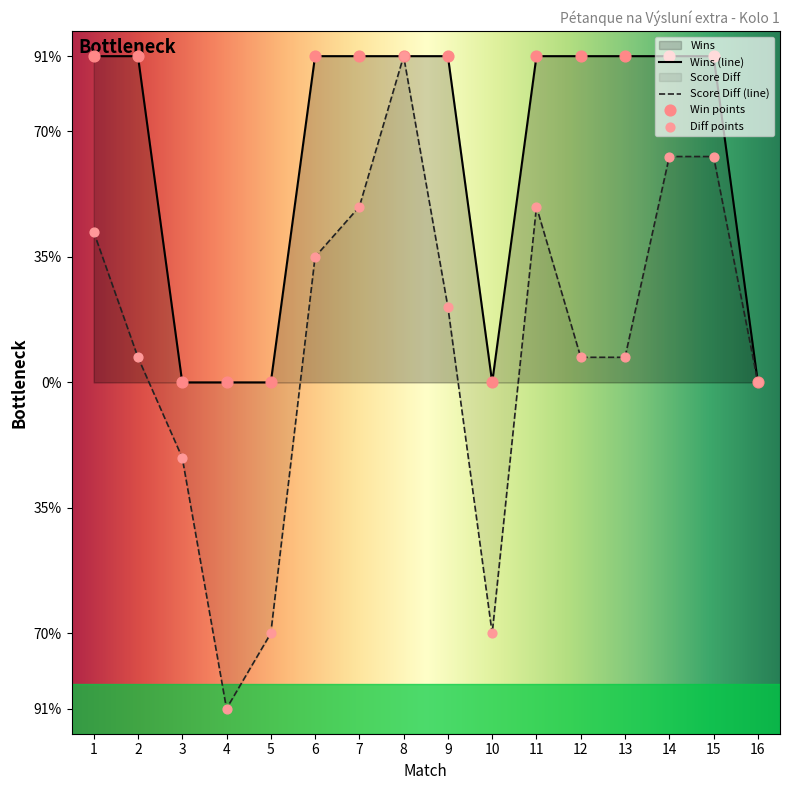

At how many categories does at least one series exceed -11?

16